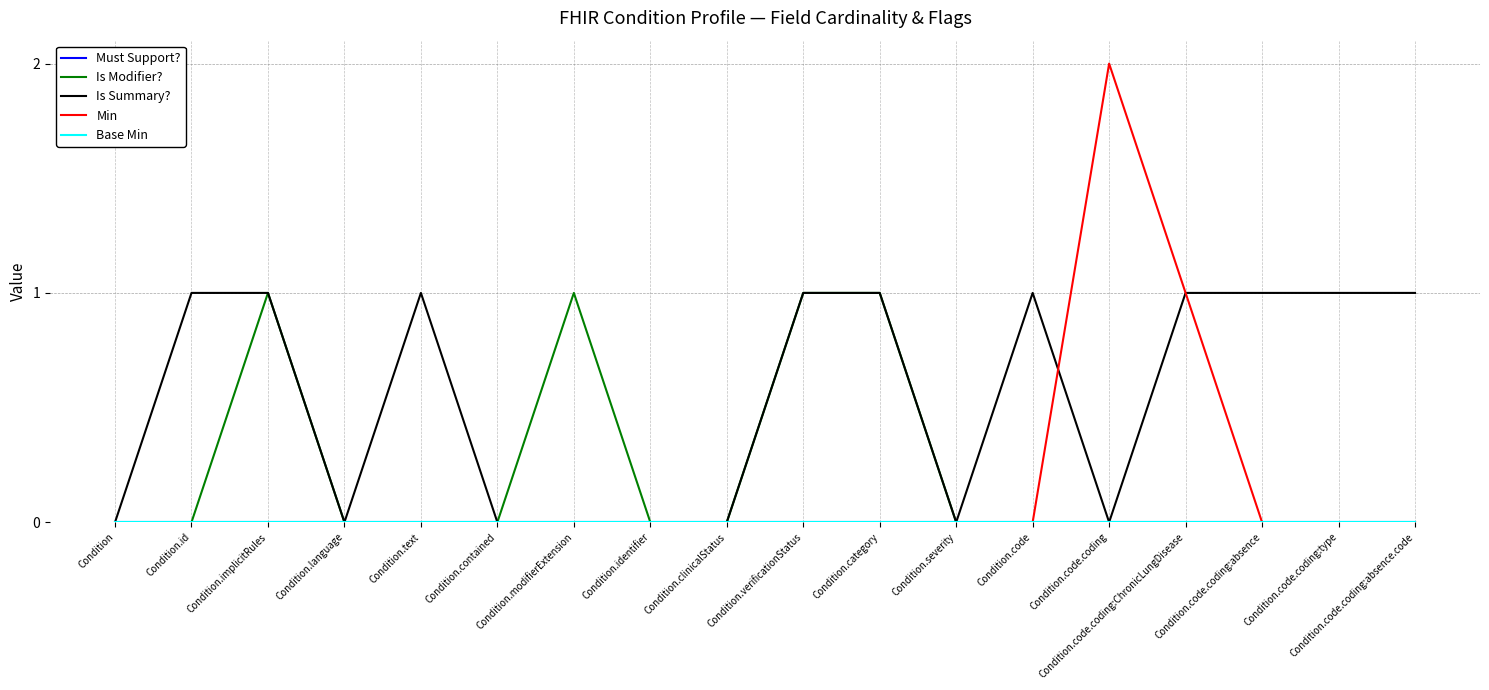

Is it true that Min equals 0 at Condition.severity?

True